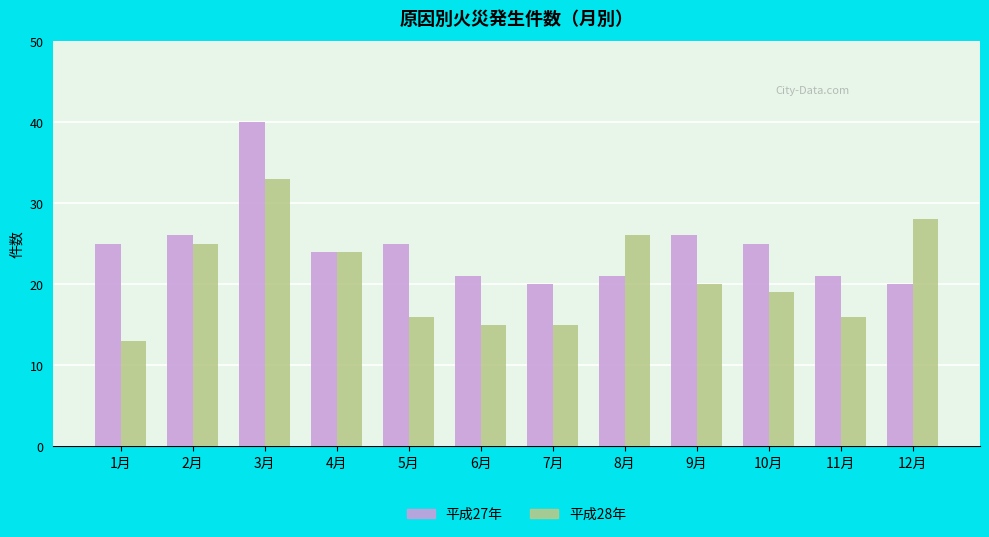

List the series in order of their overall mean, highest first.

平成27年, 平成28年